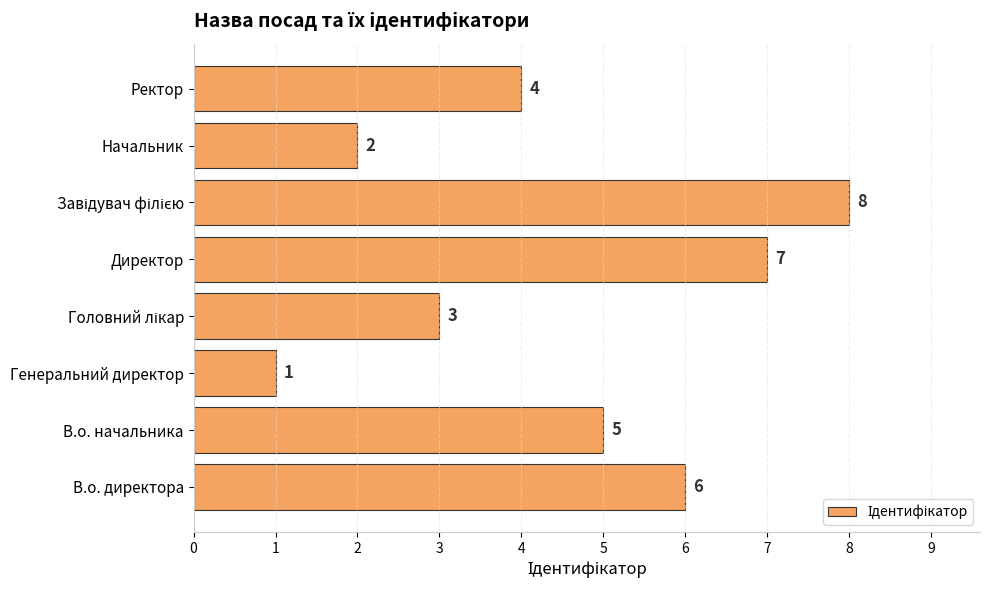

What is the sum of the values at Начальник and В.о. начальника?

7